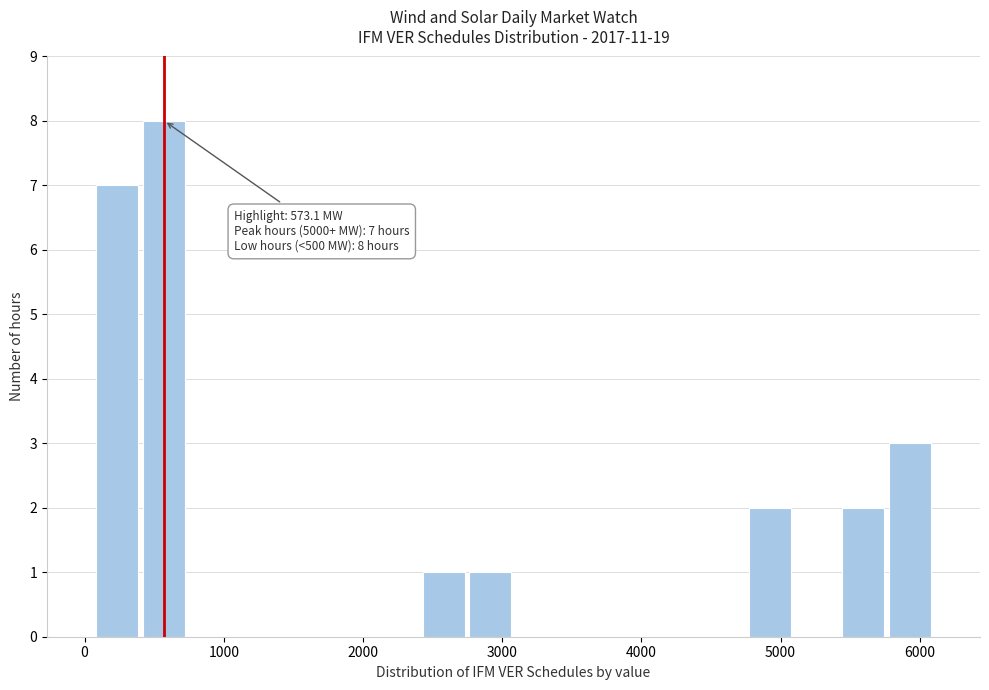

Read against the x-axis, roughly where is the centre of the tallest bar?

600